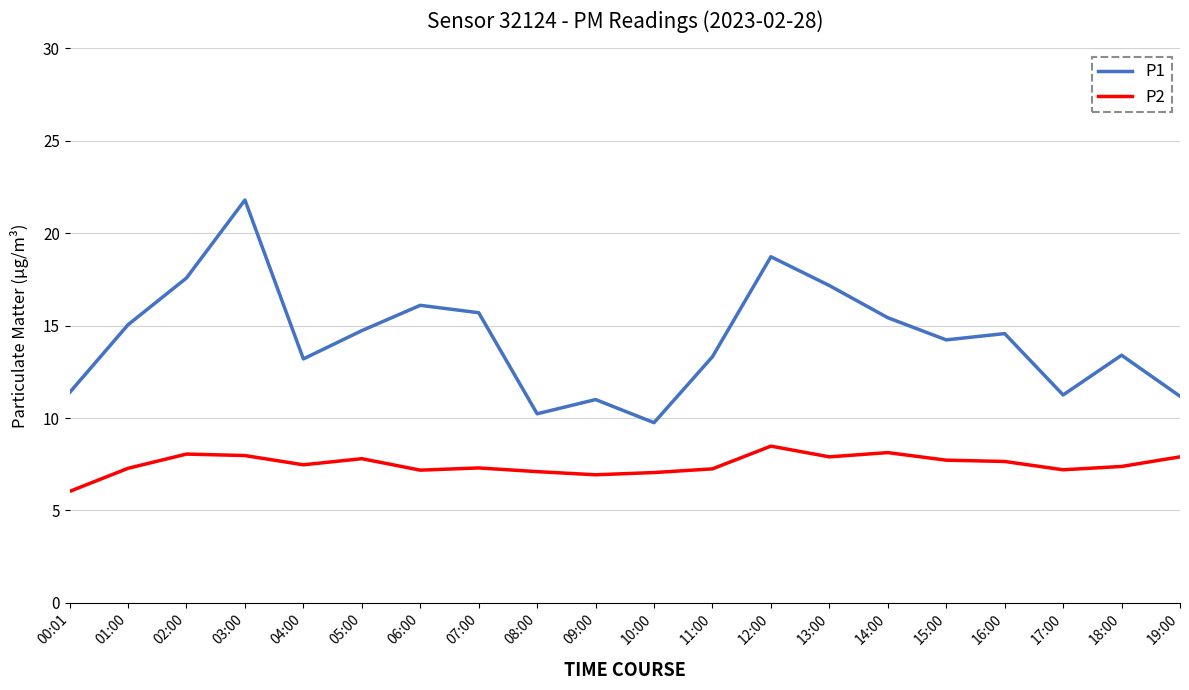

How many interior local valleys does the P1 series have?

5